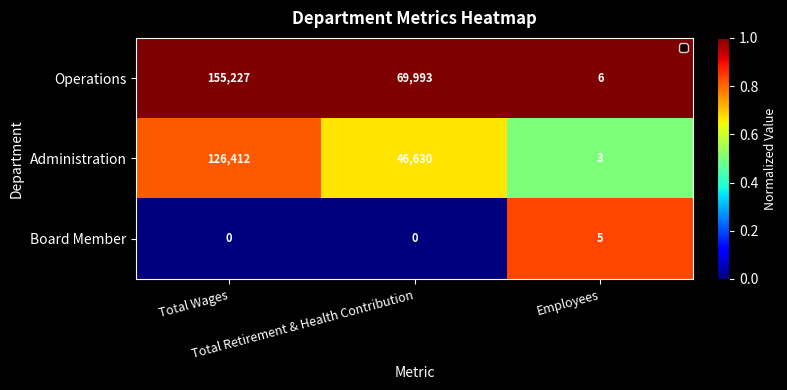

Which series has the largest total across all categories?

Operations